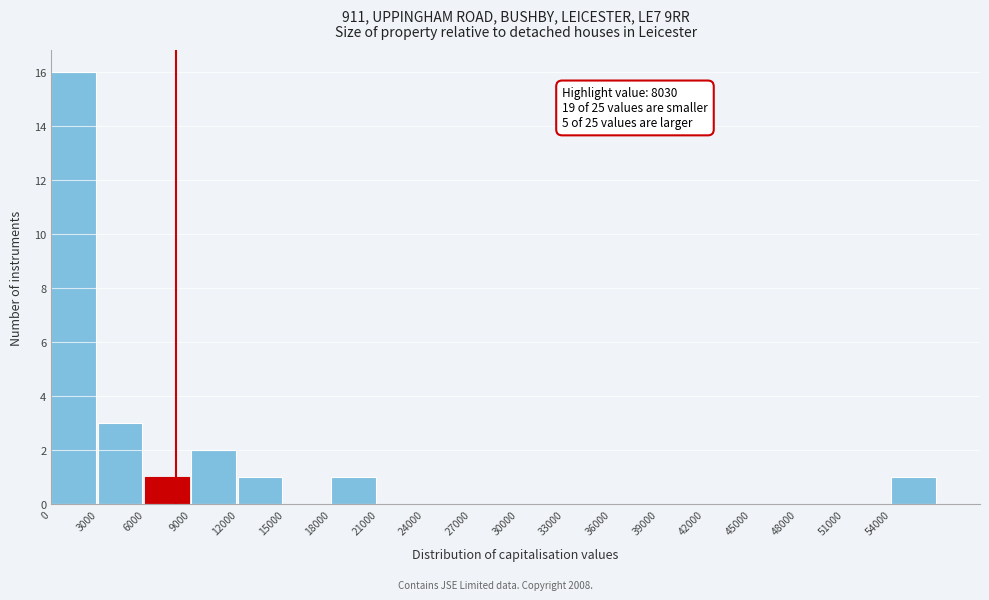

Which range on the x-axis has the tallest bar?

0 to 3000